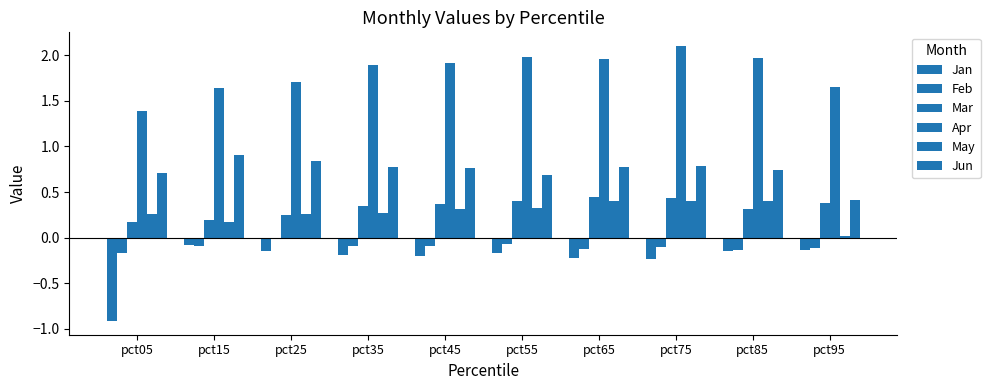

How many groups of bars are there?

10